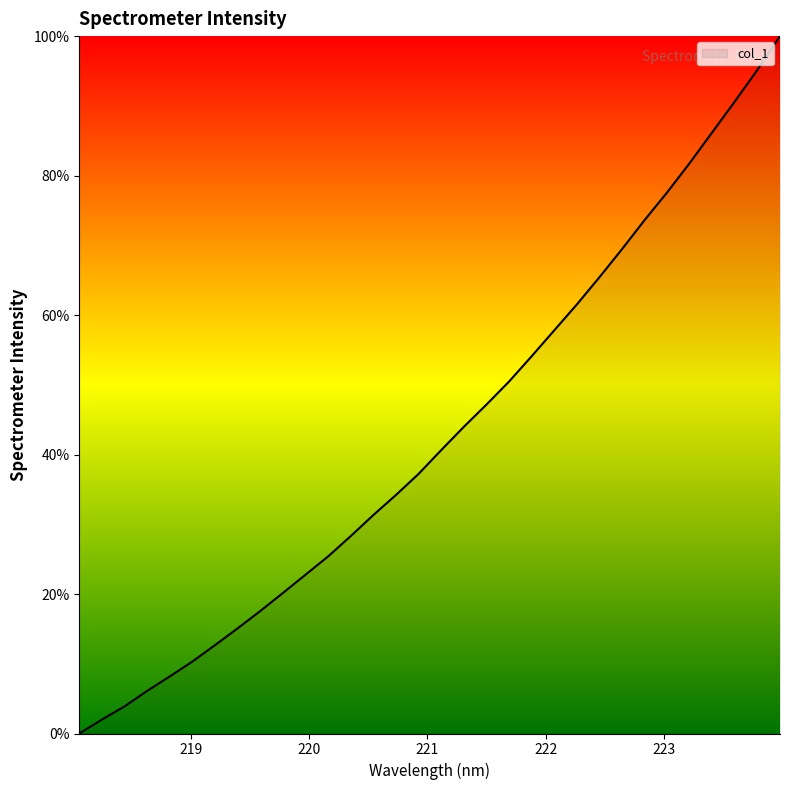

What is the difference between the maximum and minimum values?

100.0